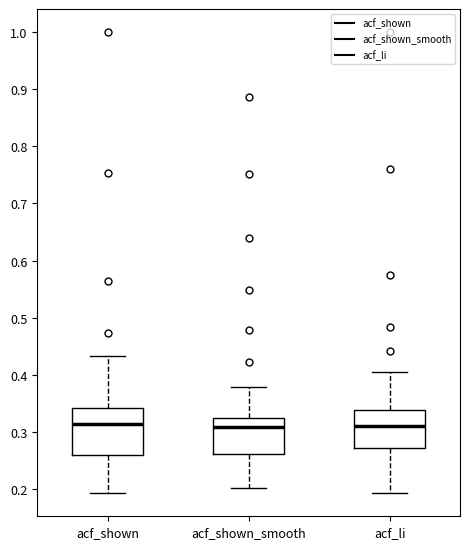

Reading left to right, transcribe this box plot: for each box, give where its median line is, the range the box spans, and where its two whiskers end, as read against the y-axis. The values are not printed on the chart, so give them approximately, as read against the axis.

acf_shown: median 0.31, box 0.26 to 0.34, whiskers 0.19 to 0.43
acf_shown_smooth: median 0.31, box 0.26 to 0.33, whiskers 0.20 to 0.38
acf_li: median 0.31, box 0.27 to 0.34, whiskers 0.19 to 0.41